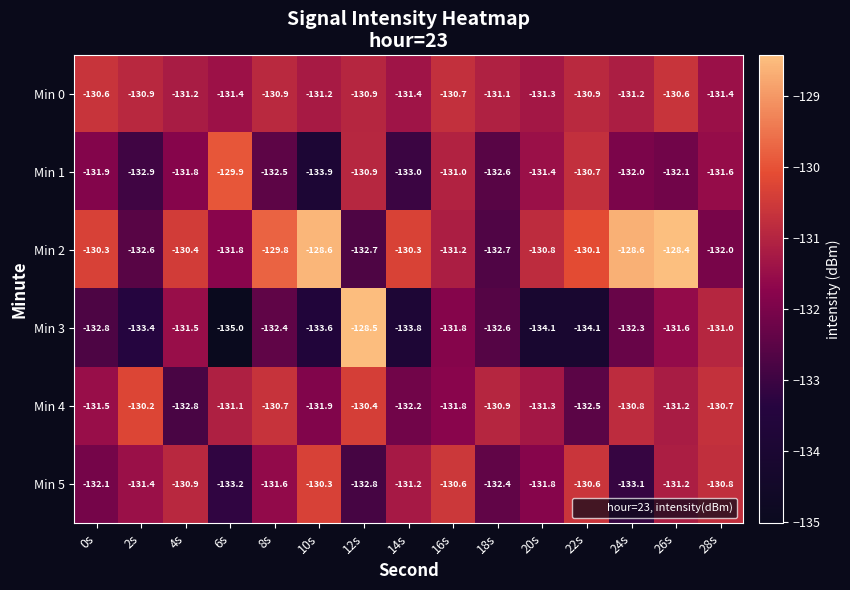

What is the greatest value displayed?

-128.4